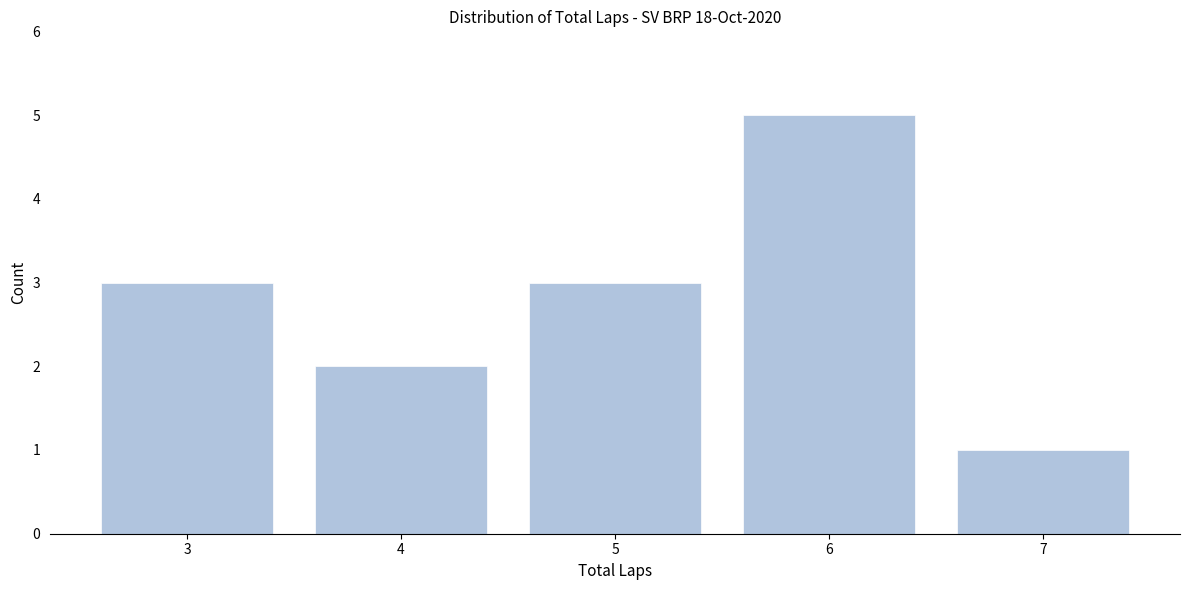

Which range on the x-axis has the tallest bar?

5.5 to 6.5